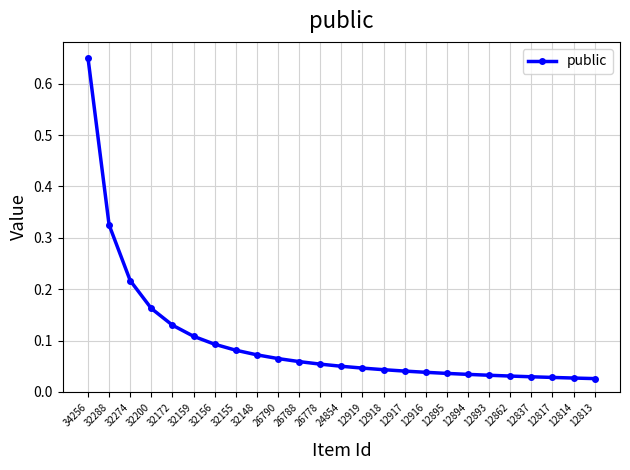

Which label corresponds to the largest value in the chart?

34256